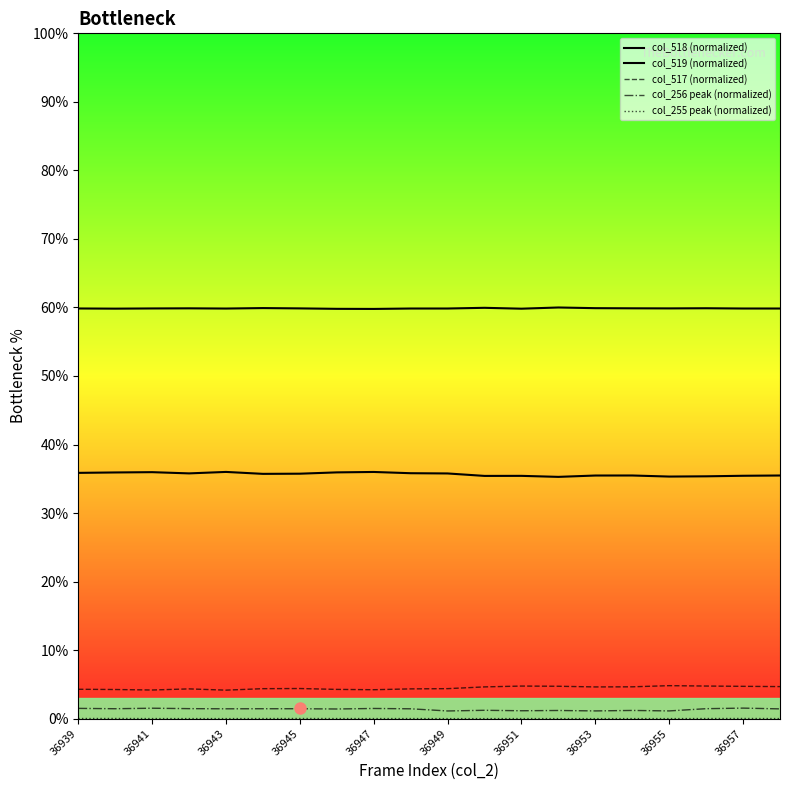

What is the difference between the second highest and second lowest values in the col_518 (normalized) series?

0.7